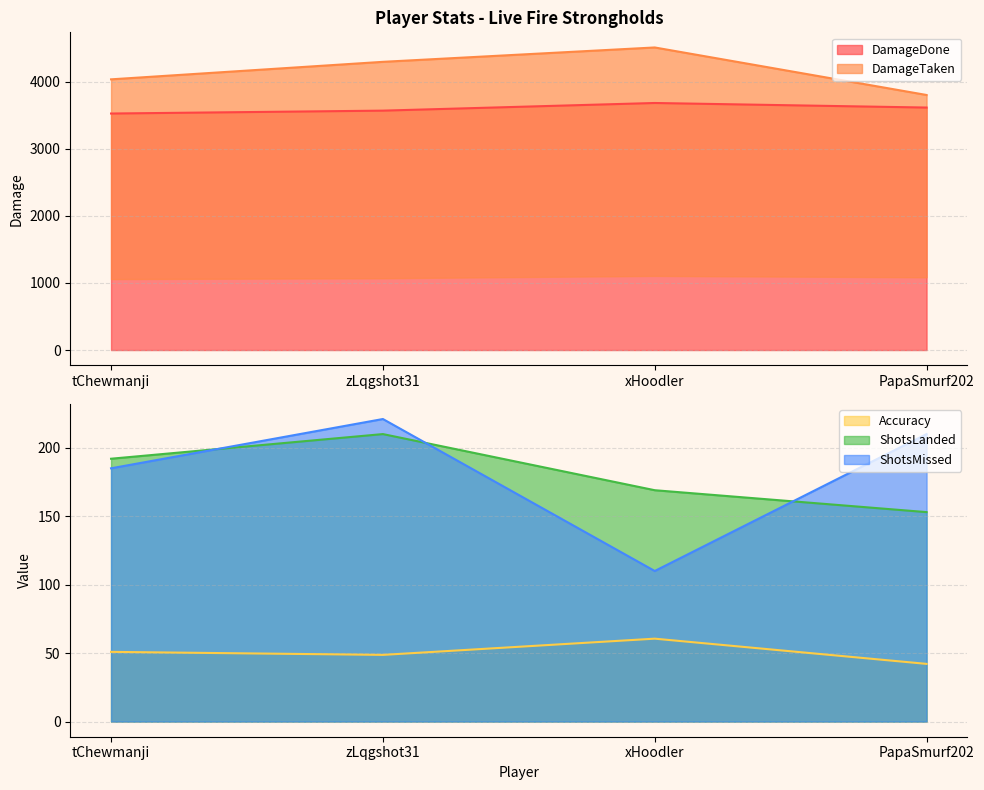

How many categories are shown in the chart?

4